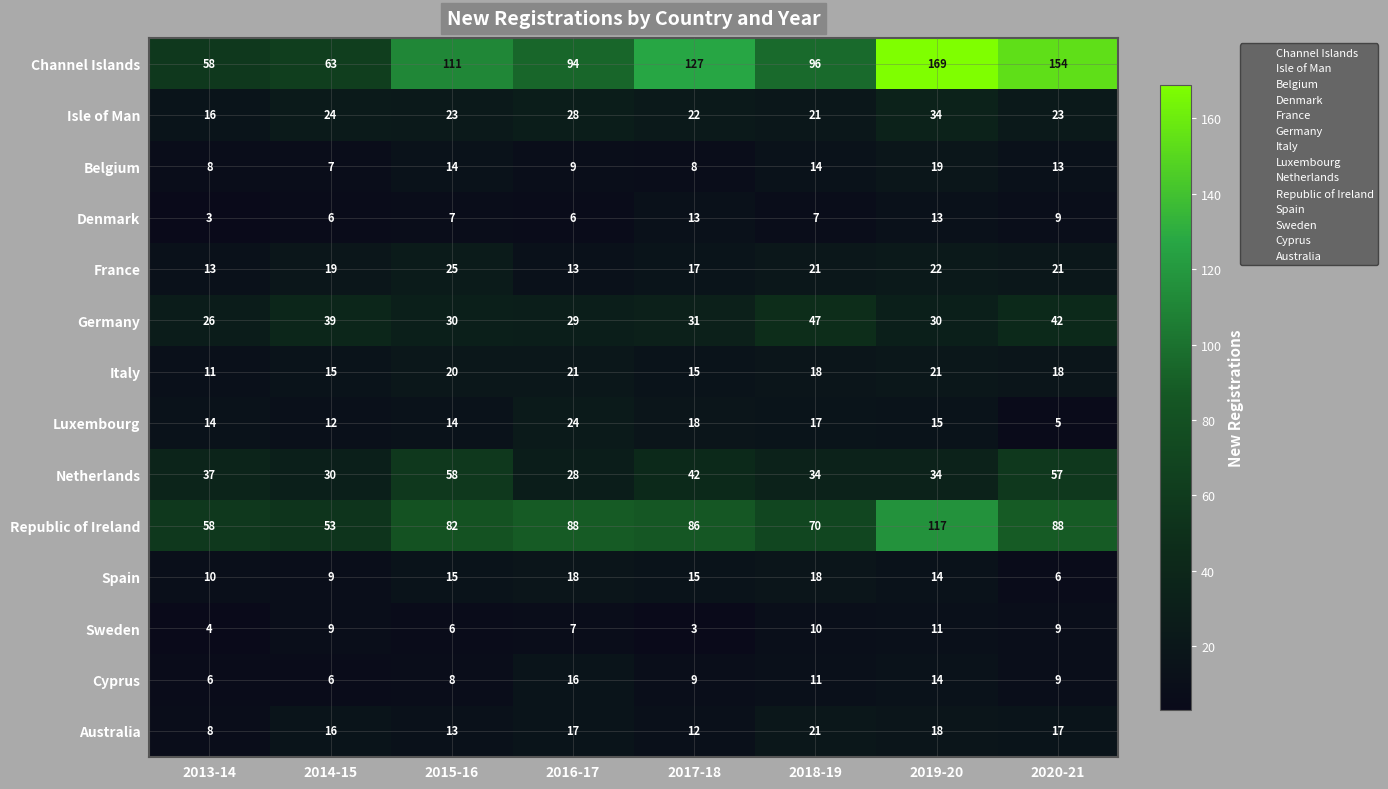

What value does the Sweden series have at 2016-17?

7